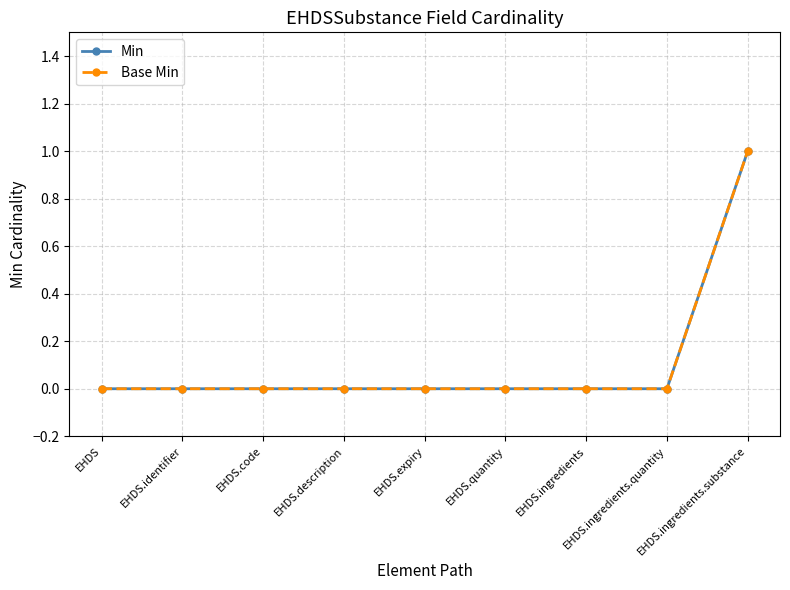

At which category does the chart reach its minimum across all series?

EHDS